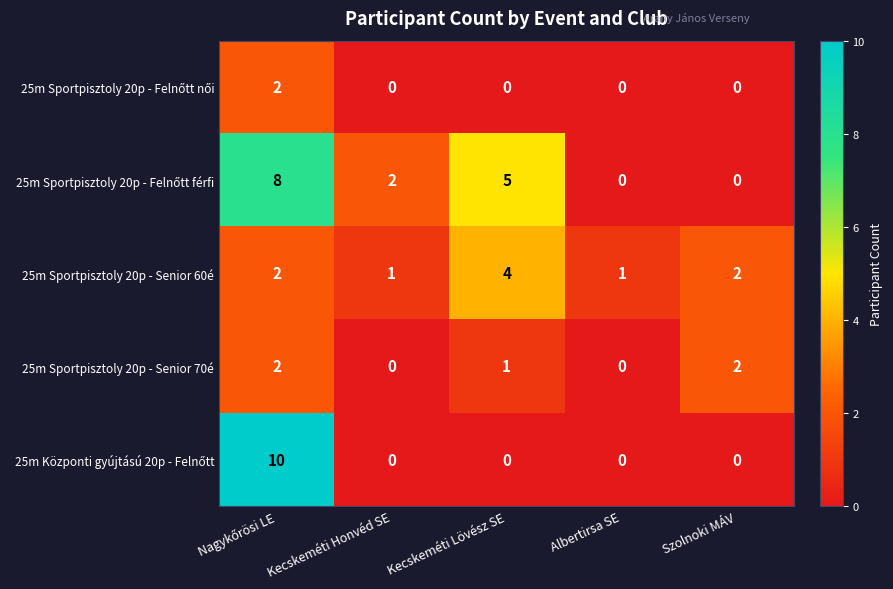

What is the spread (max minus min) of values at Albertirsa SE?

1